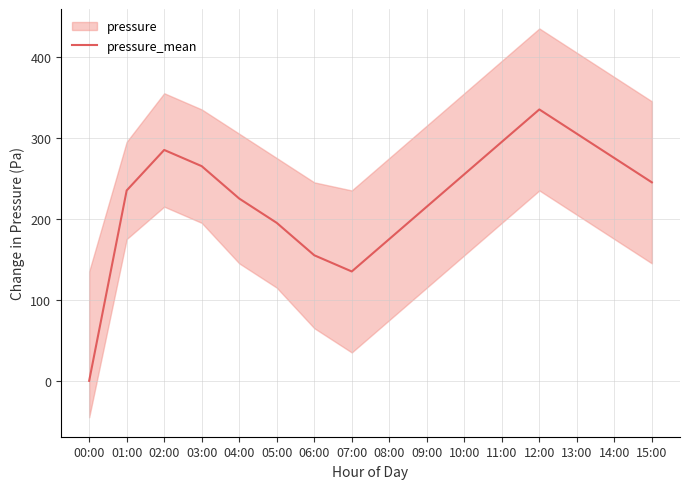

What is the difference between the second highest and minimum values?

305